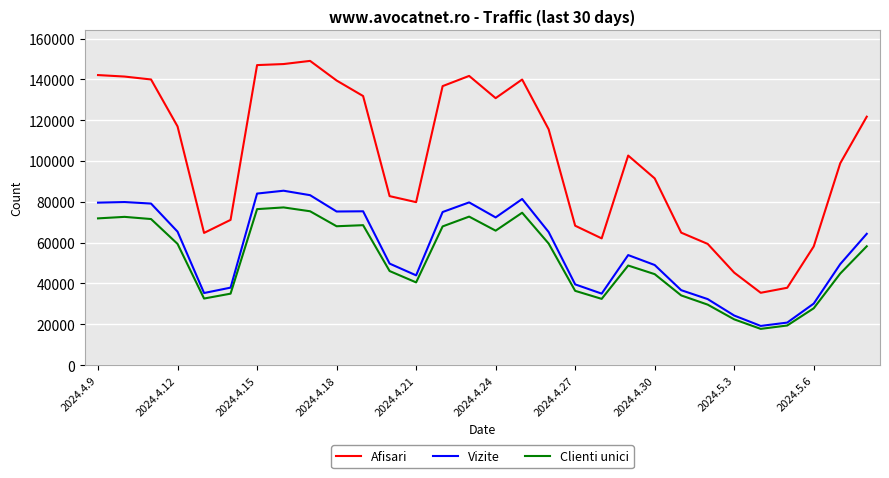

Which series has the widest spread of values?

Afisari